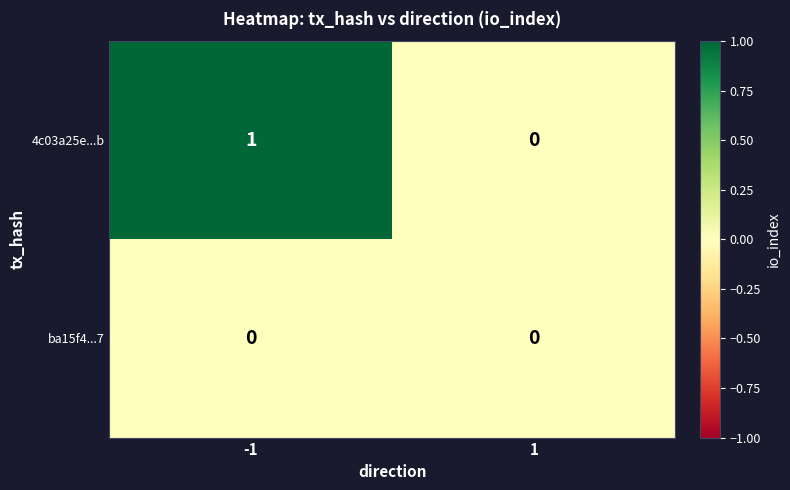

List the series in order of their peak value, highest first.

4c03a25e...b, ba15f4...7